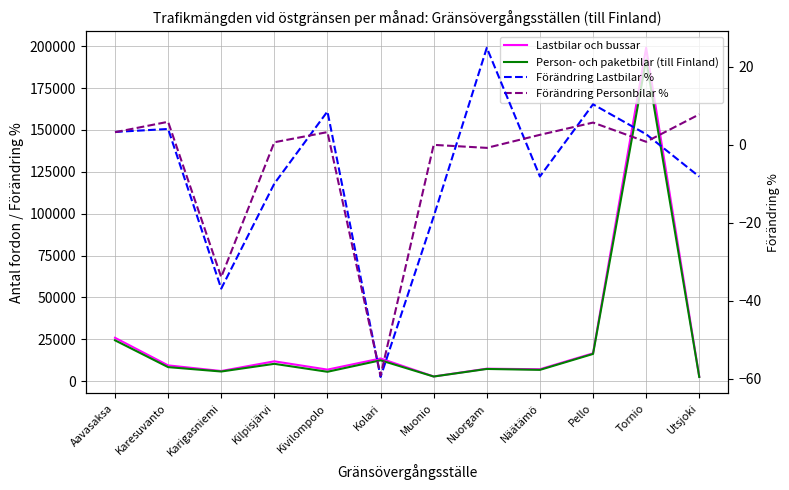

How many intersections are there between Förändring Lastbilar % and Förändring Personbilar %?

7